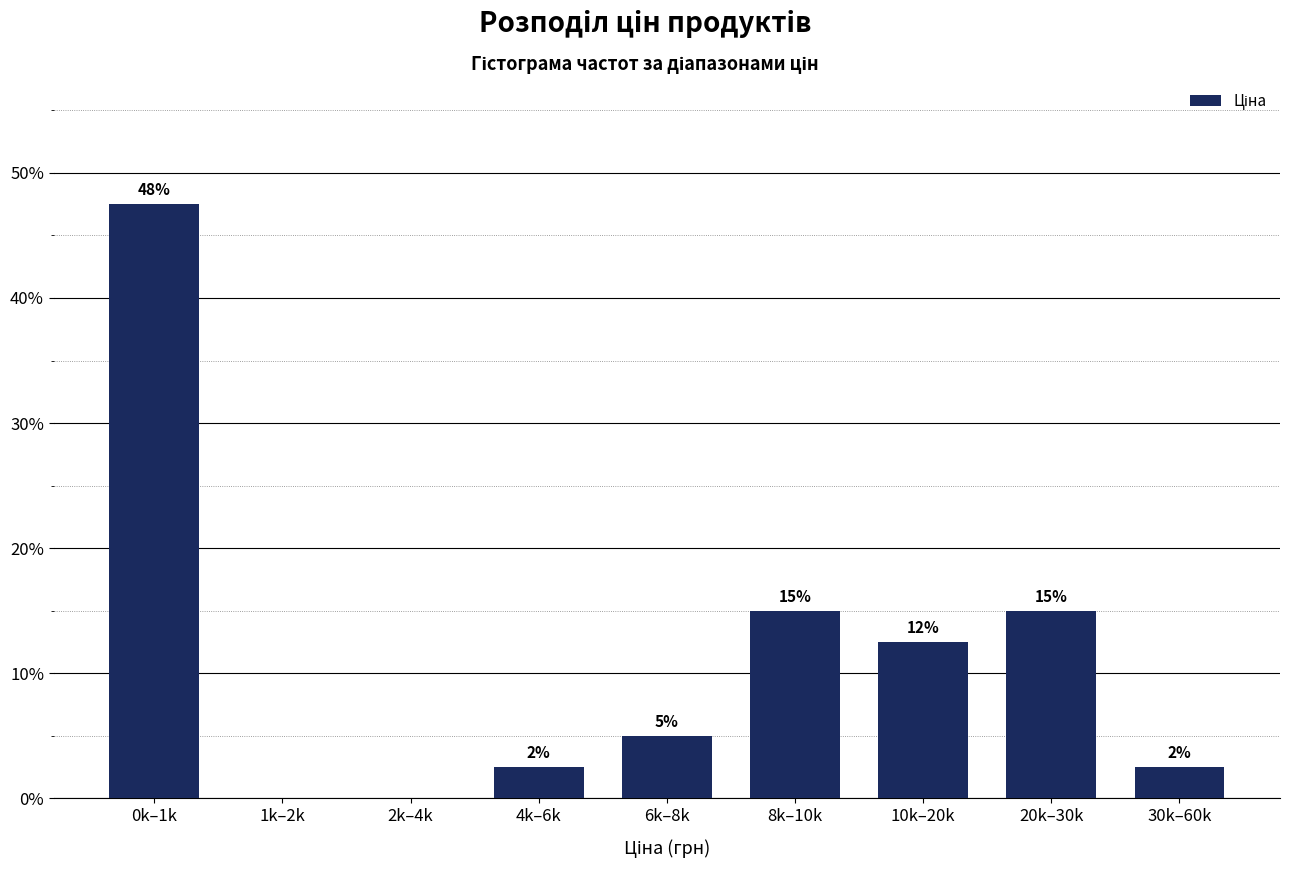

Are the bars horizontal?

No